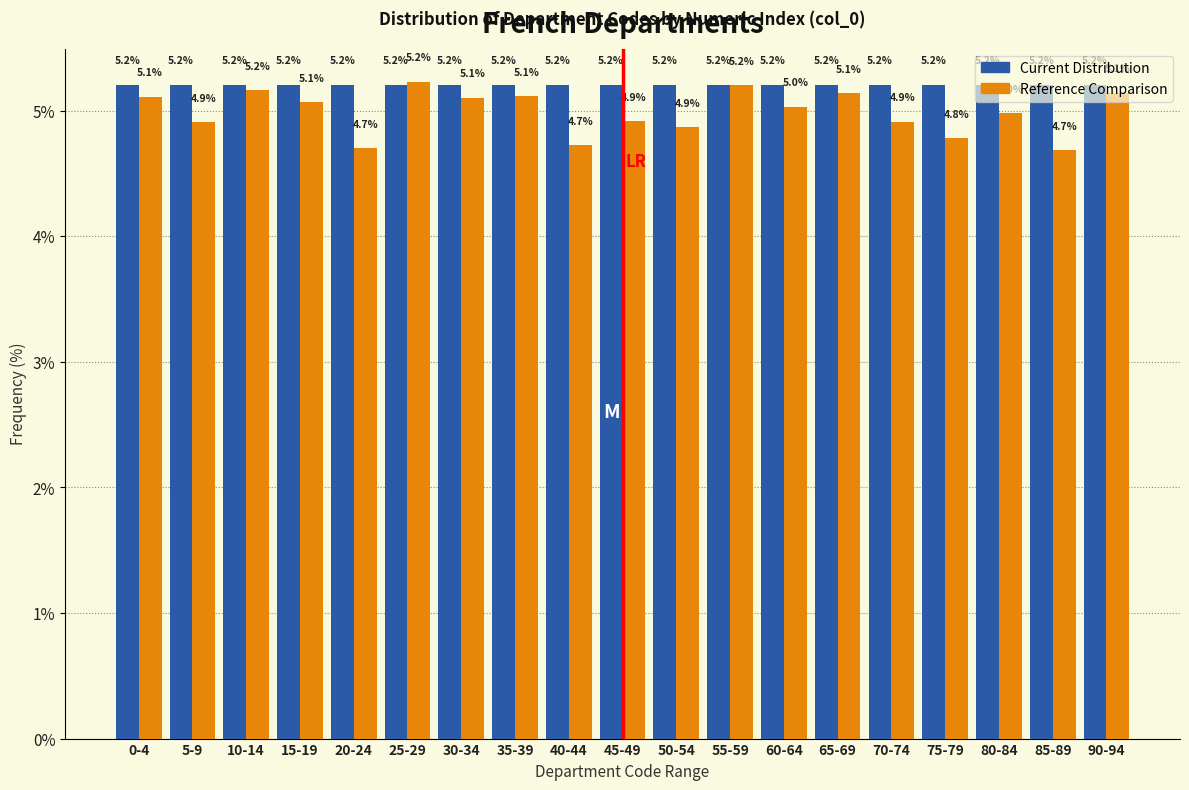

At 65-69, list the series in order from largest to smallest.

Current Distribution, Reference Comparison